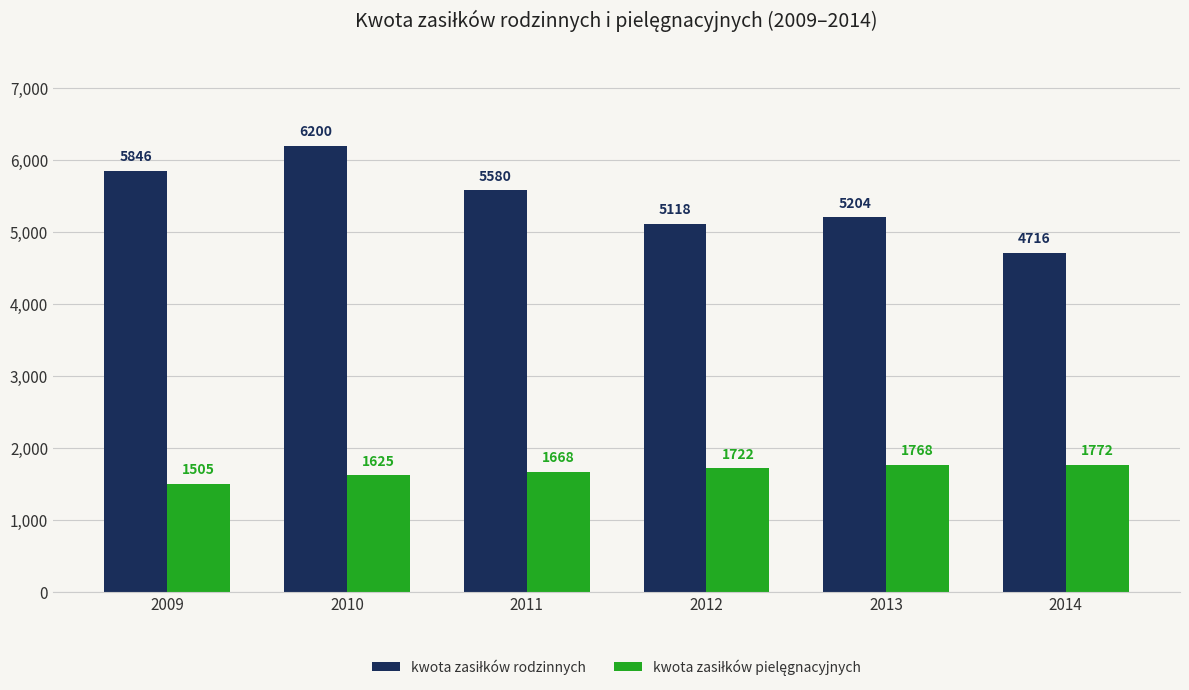

How many bars are there in total?

12